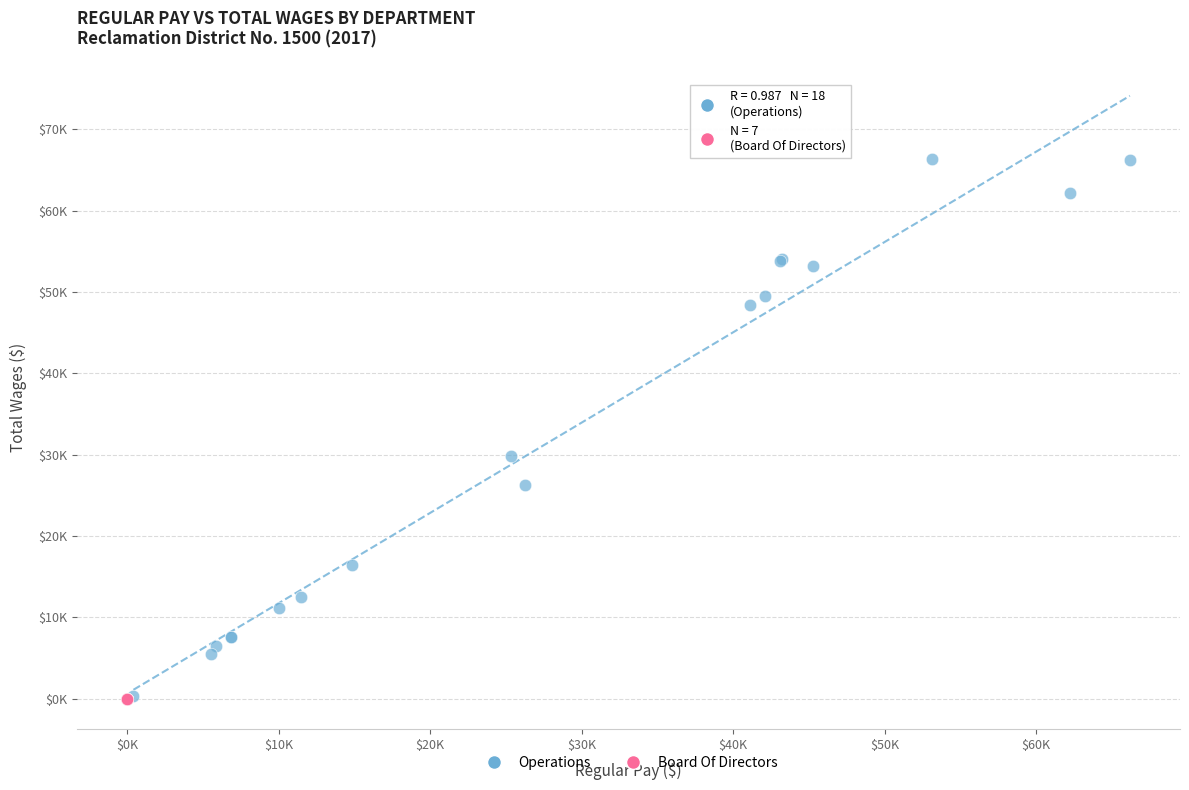

What are all the series names shown in the legend?

Operations, Board Of Directors